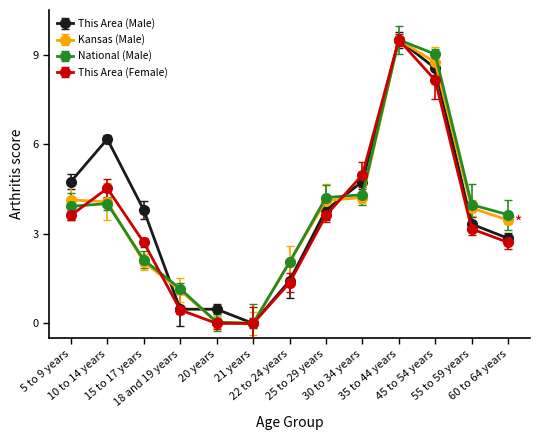

Which series has the largest total across all categories?

This Area (Male)